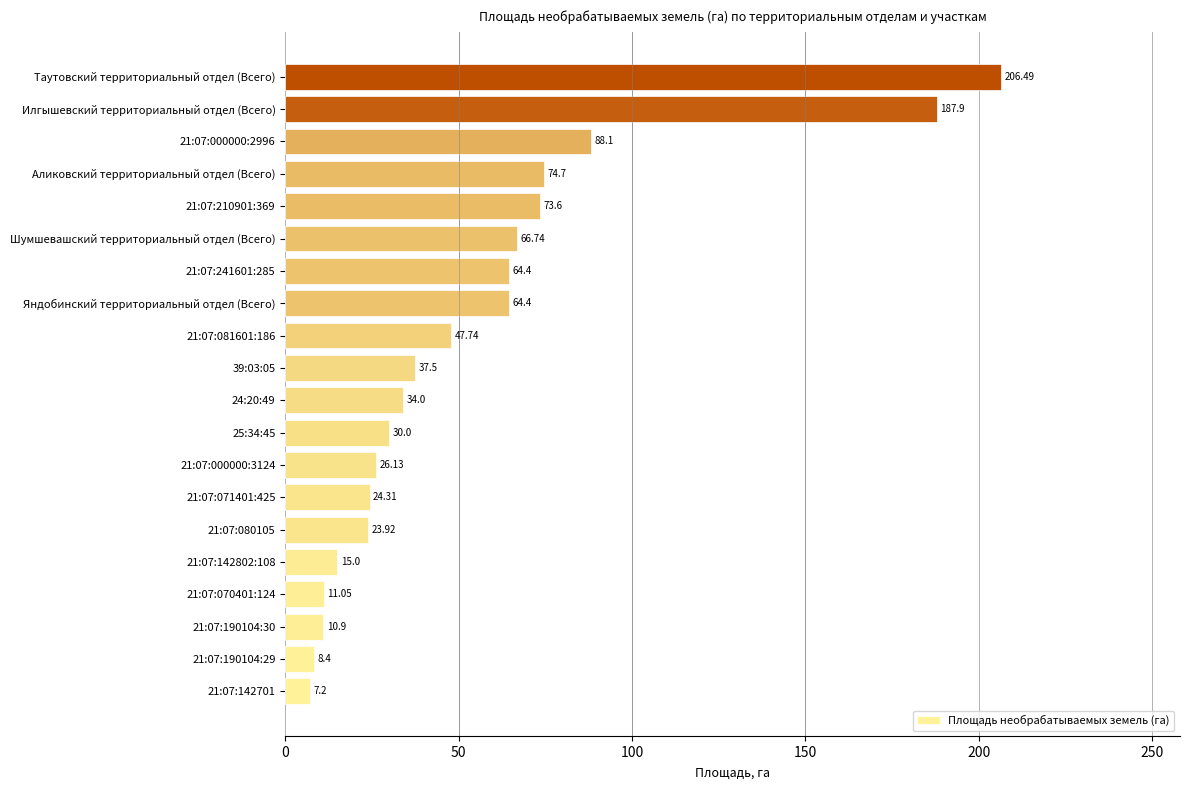

What is the sum of the values at Шумшевашский территориальный отдел (Всего) and 24:20:49?

100.7